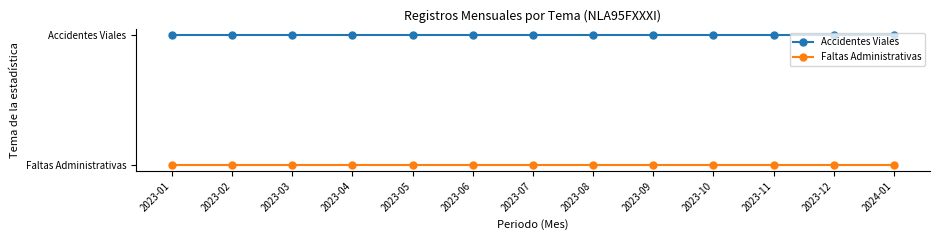

Reading left to right, transcribe all the data shown in this chart.

Accidentes Viales: 1	1	1	1	1	1	1	1	1	1	1	1	1
Faltas Administrativas: 0	0	0	0	0	0	0	0	0	0	0	0	0